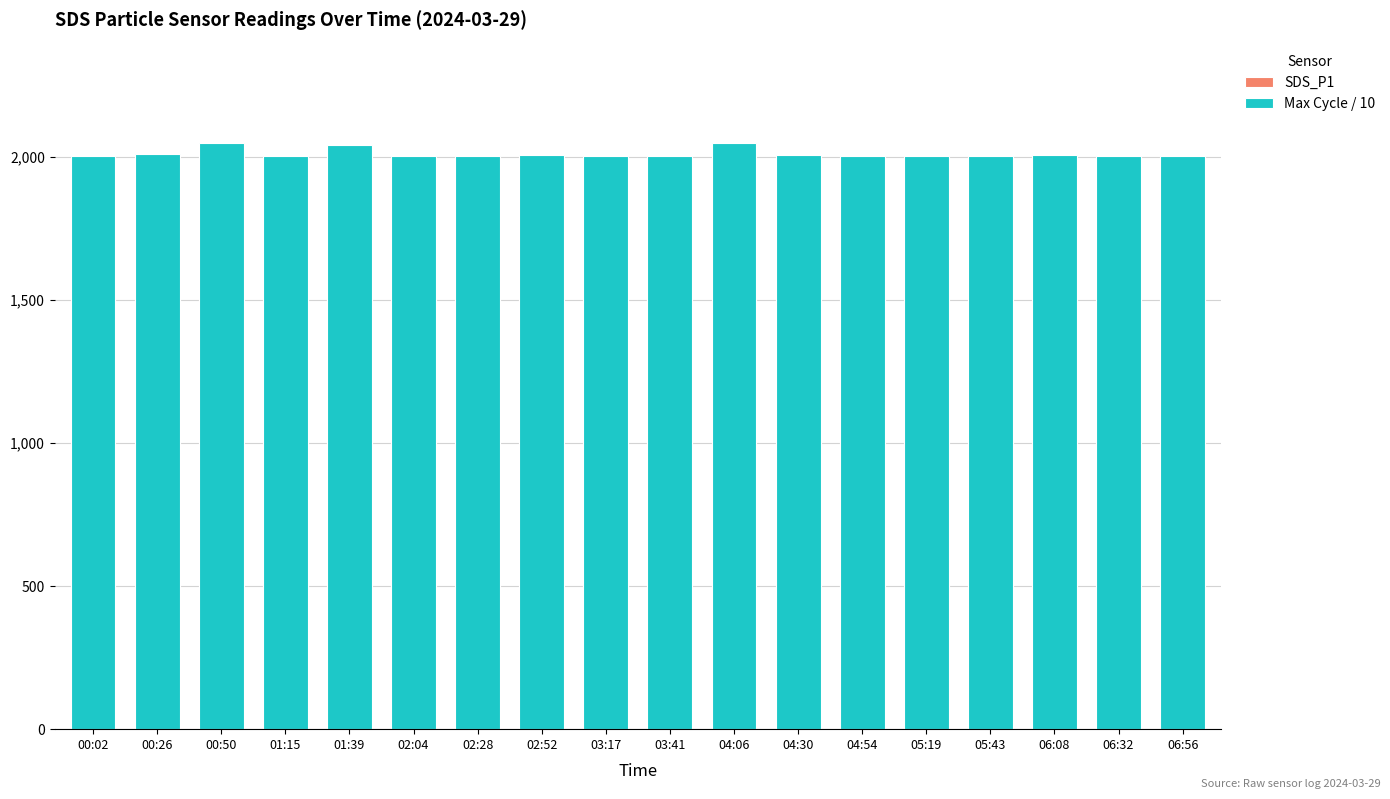

What are all the series names shown in the legend?

SDS_P1, Max Cycle / 10